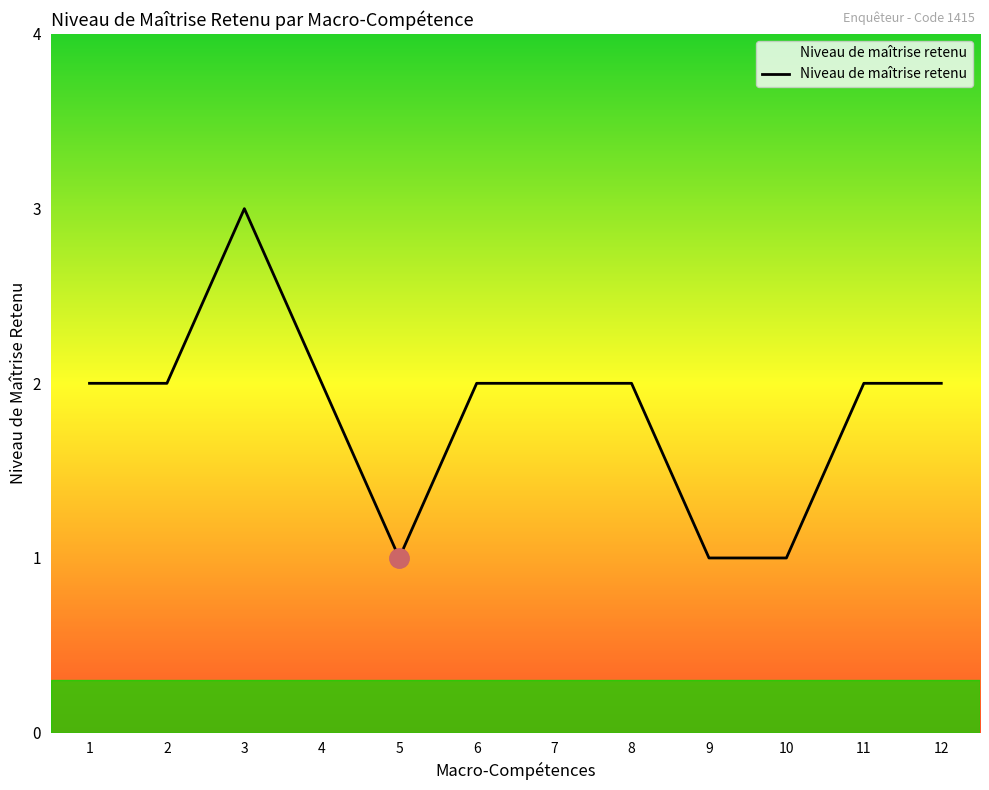

What is the change in value from 5 to 11?

+1